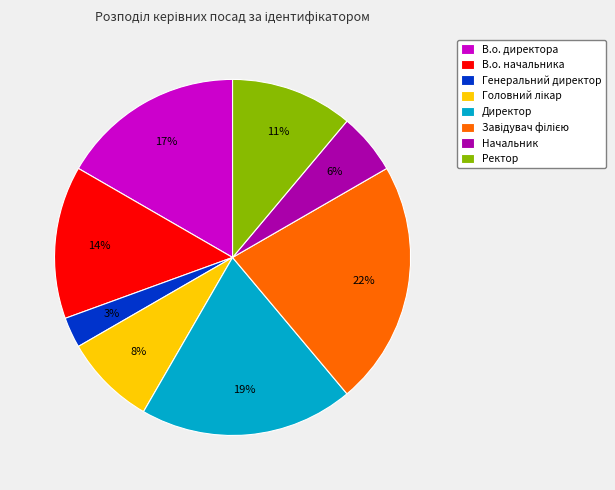

How many slices are in this pie chart?

8